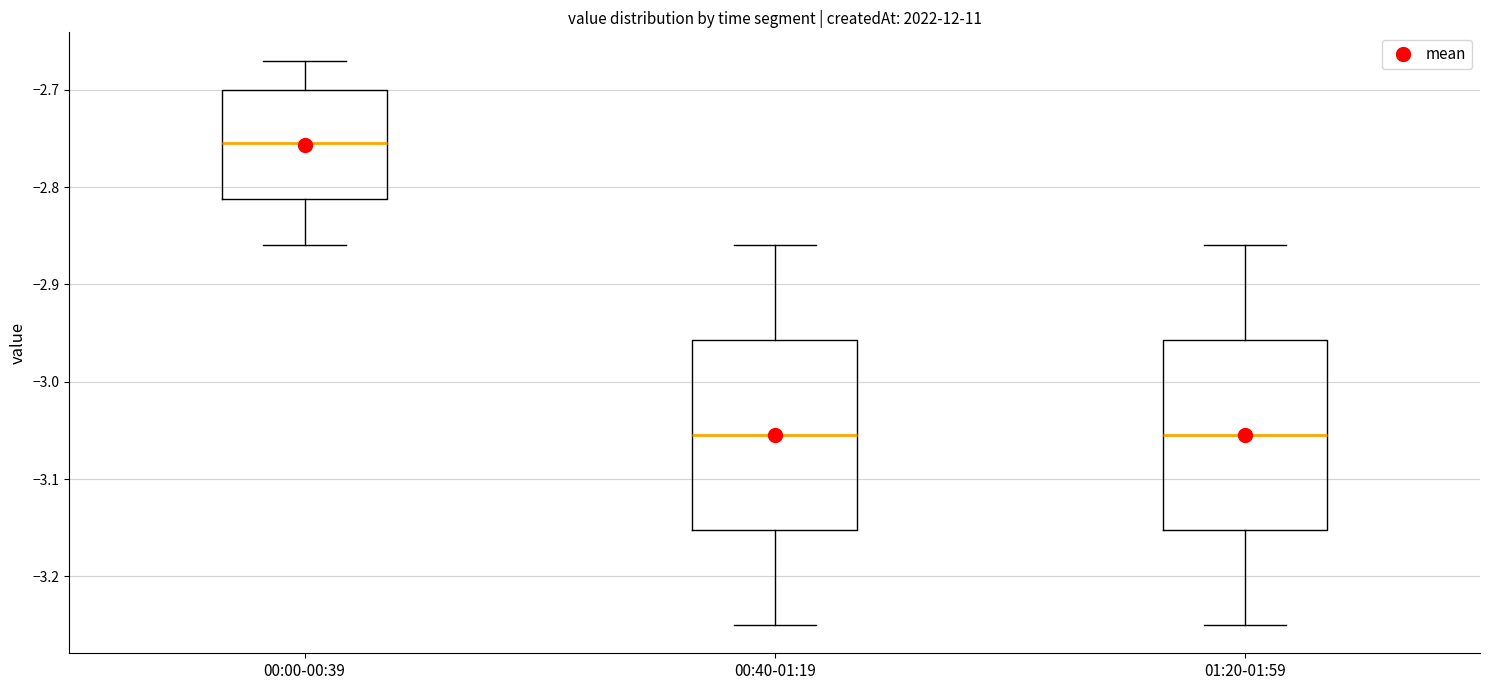

Reading left to right, transcribe this box plot: for each box, give where its median line is, the range the box spans, and where its two whiskers end, as read against the y-axis. The values are not printed on the chart, so give them approximately, as read against the axis.

00:00-00:39: median -2.75, box -2.81 to -2.70, whiskers -2.86 to -2.67
00:40-01:19: median -3.05, box -3.15 to -2.96, whiskers -3.25 to -2.86
01:20-01:59: median -3.05, box -3.15 to -2.96, whiskers -3.25 to -2.86